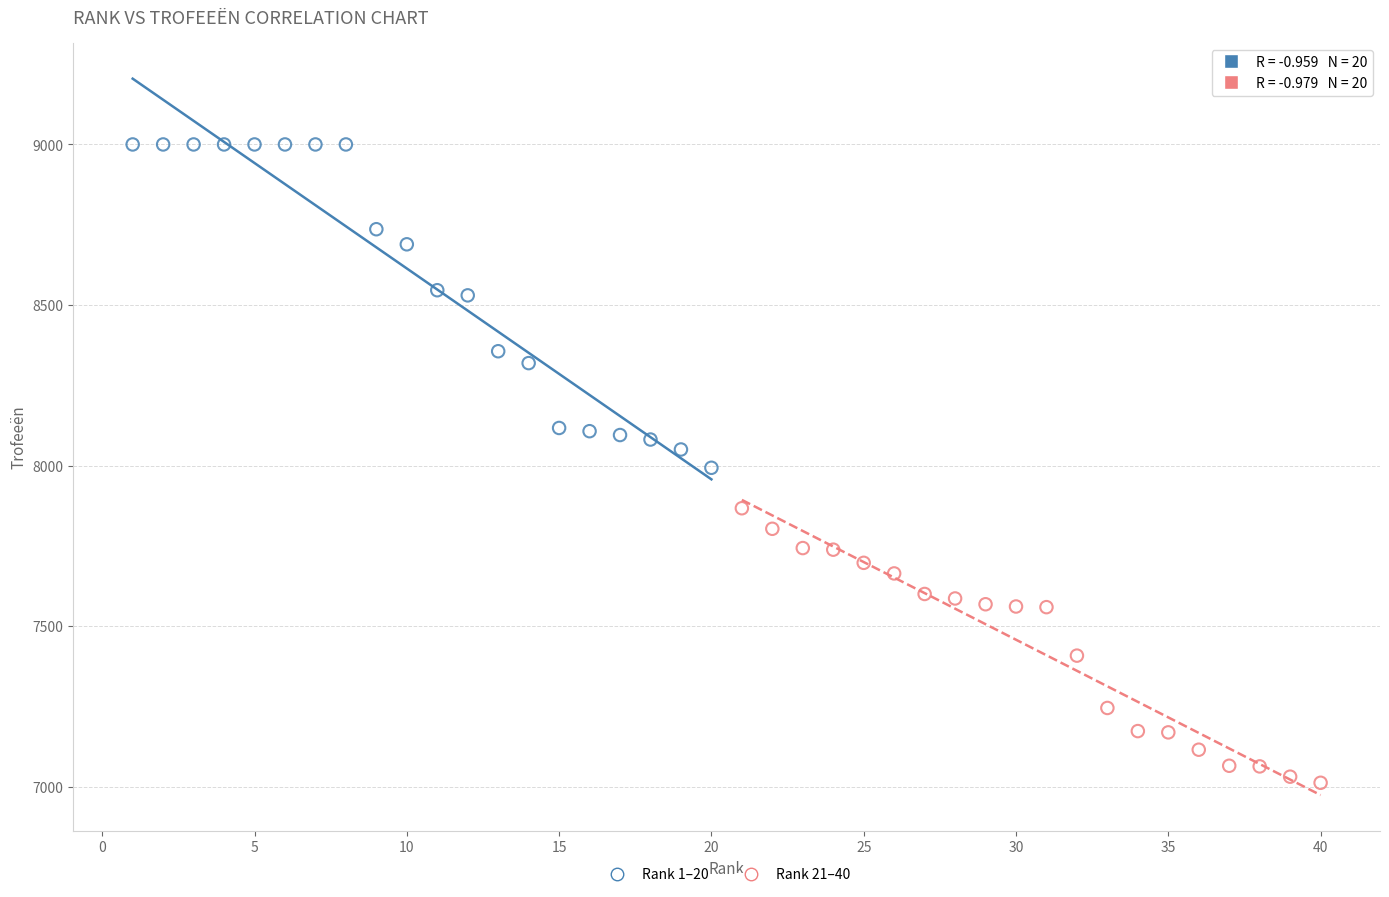

Which series has the largest Y range (max minus min)?

Rank 1–20